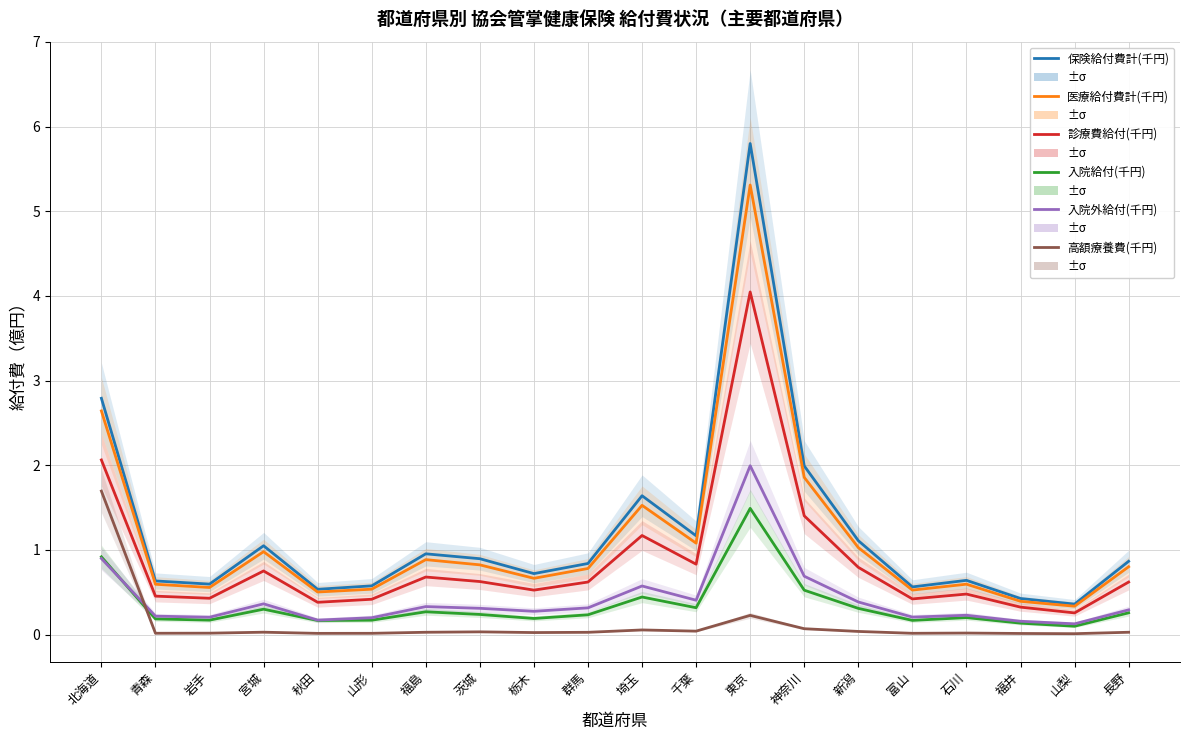

Is this an area chart (filled region under the line)?

No